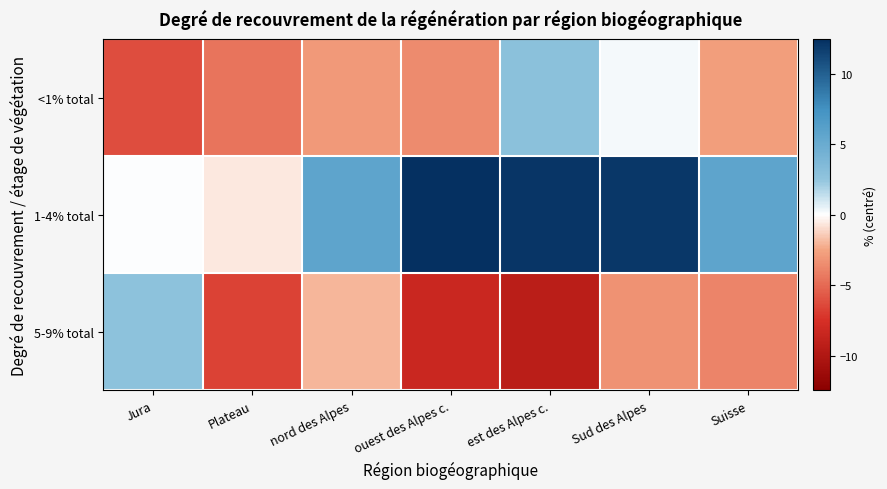

Which series has the widest spread of values?

1-4% total